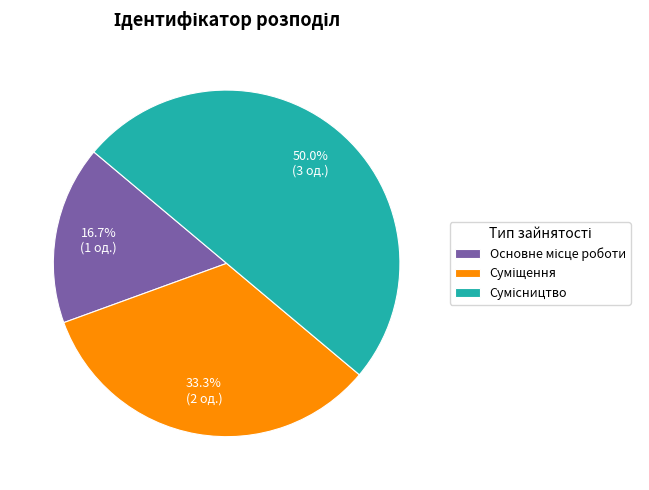

To the nearest percent, what portion does Сумісництво represent?

50%